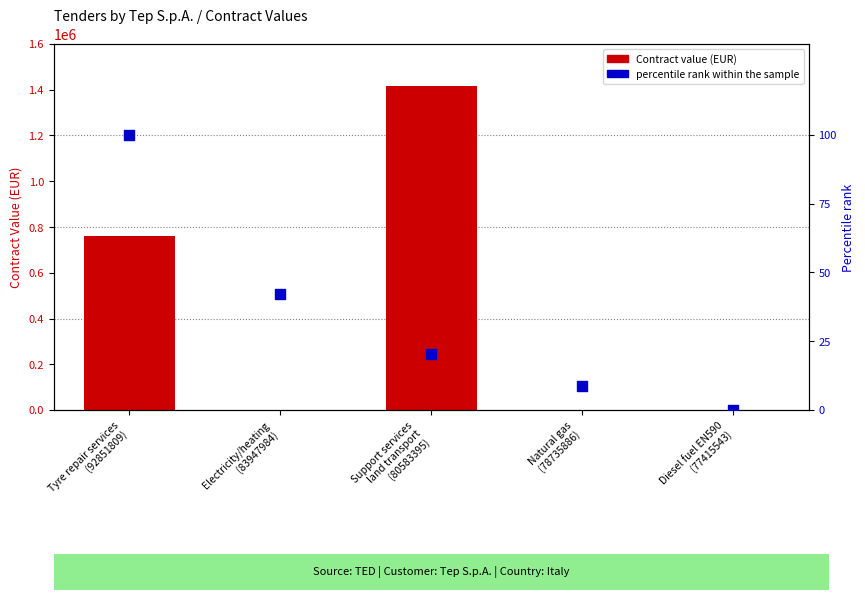

What are all the series names shown in the legend?

Contract value, percentile rank within the sample